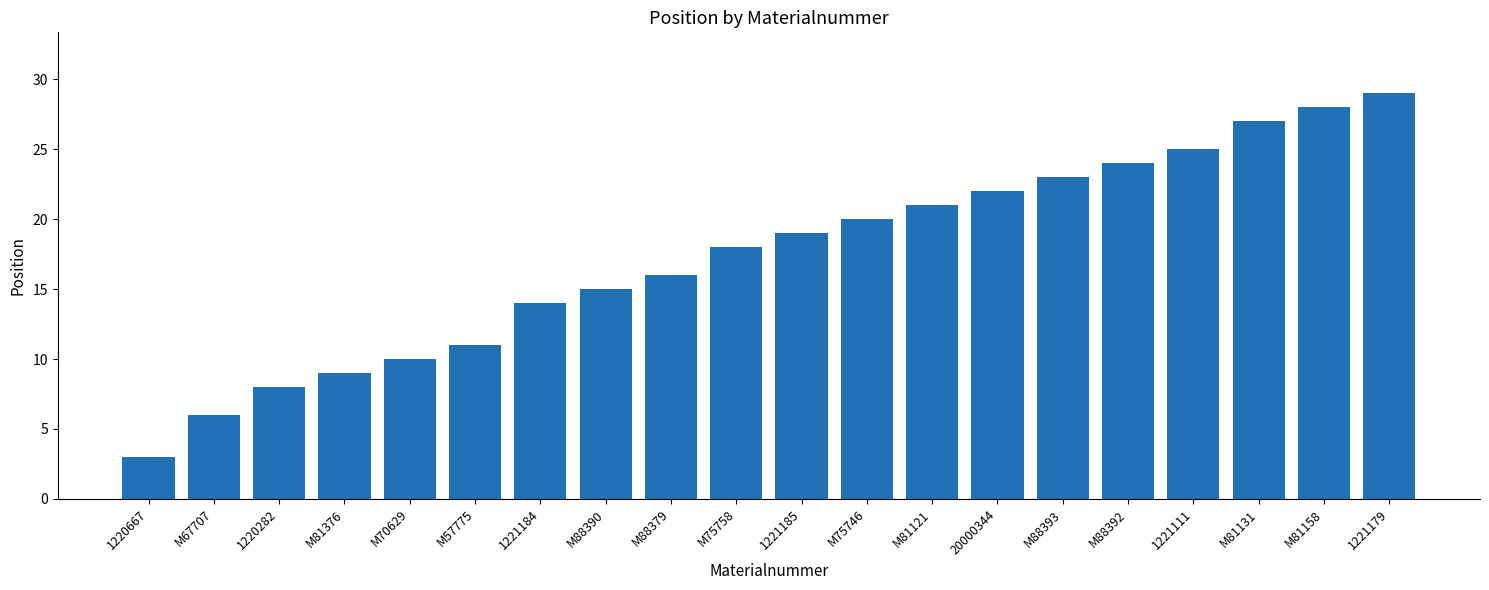

At which category does the chart reach its minimum across all series?

1220667